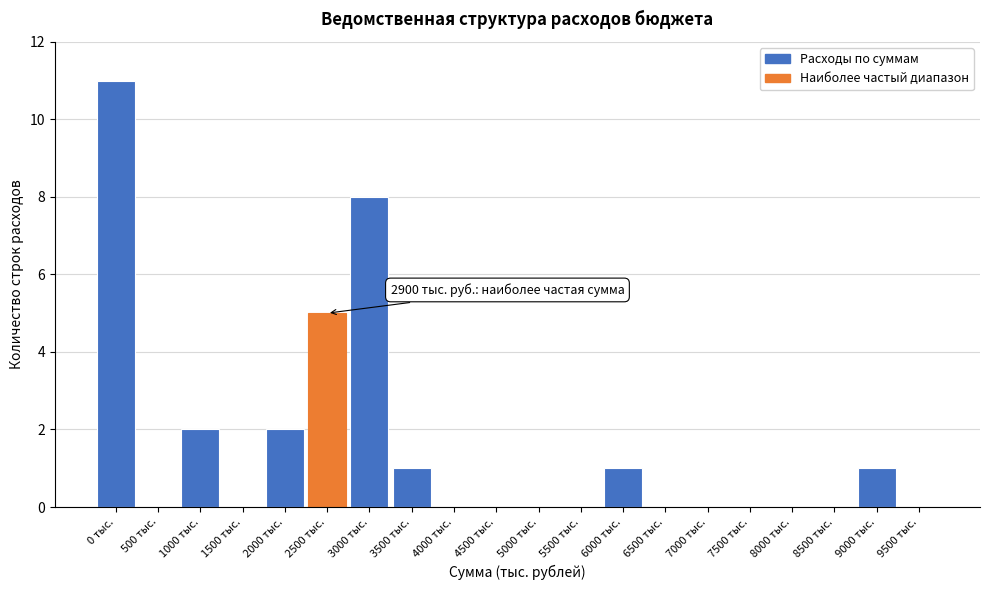

Reading left to right, extract all data points from this chart.

0 тыс.=11	500 тыс.=0	1000 тыс.=2	1500 тыс.=0	2000 тыс.=2	2500 тыс.=5	3000 тыс.=8	3500 тыс.=1	4000 тыс.=0	4500 тыс.=0	5000 тыс.=0	5500 тыс.=0	6000 тыс.=1	6500 тыс.=0	7000 тыс.=0	7500 тыс.=0	8000 тыс.=0	8500 тыс.=0	9000 тыс.=1	9500 тыс.=0